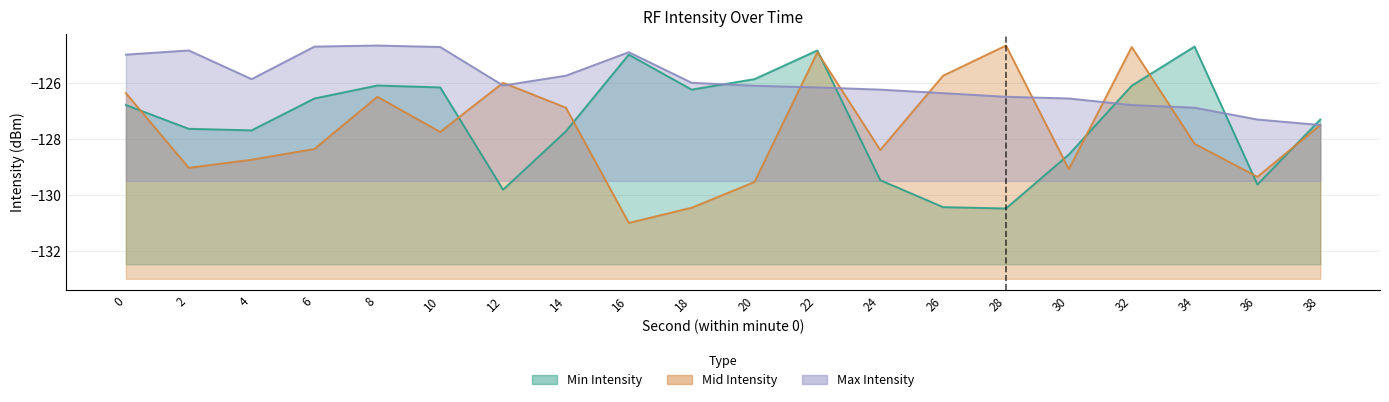

List the series in order of their peak value, highest first.

Mid Intensity, Max Intensity, Min Intensity